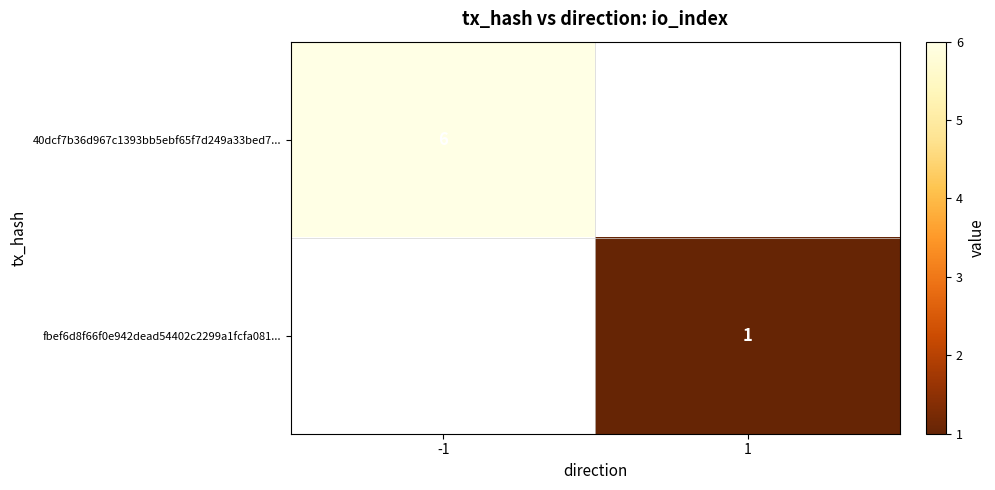

The fbef6d8f66f0e942dead54402c2299a1fcfa081... series shows 1 at 1. True or false?

True